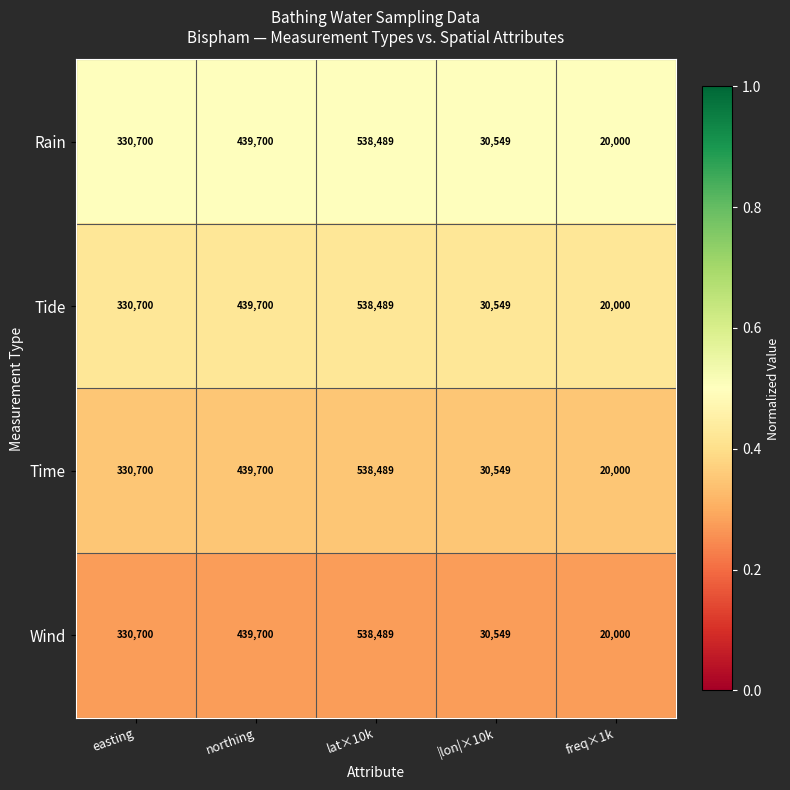

List the labels in order of Rain value, largest first.

lat×10k, northing, easting, |lon|×10k, freq×1k